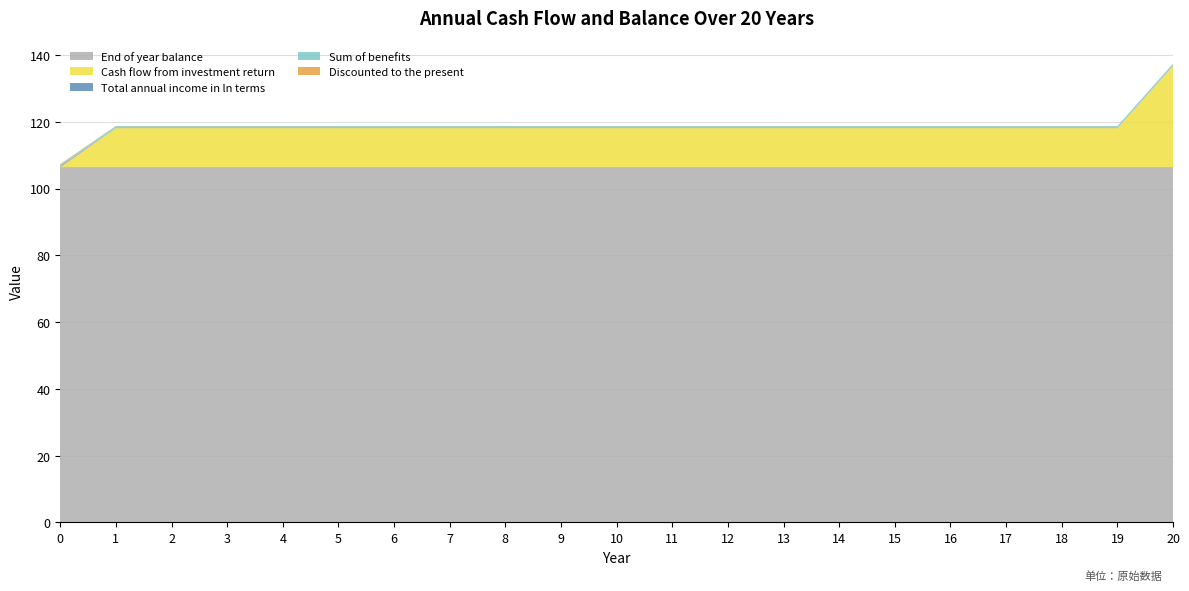

Reading left to right, transcribe all the data shown in this chart.

Discounted to the present: 0=0.3	1=0.0	2=0.0	3=0.0	4=0.0	5=0.0	6=0.0	7=0.0	8=0.0	9=0.0	10=0.0	11=0.0	12=0.0	13=0.0	14=0.0	15=0.0	16=0.0	17=0.0	18=0.0	19=0.0	20=0.0
Sum of benefits: 0=0.3	1=0.6	2=0.6	3=0.6	4=0.6	5=0.6	6=0.6	7=0.6	8=0.6	9=0.6	10=0.6	11=0.6	12=0.6	13=0.6	14=0.6	15=0.6	16=0.6	17=0.6	18=0.6	19=0.6	20=0.6
End of year balance: 0=106.4	1=106.4	2=106.4	3=106.4	4=106.4	5=106.4	6=106.4	7=106.4	8=106.4	9=106.4	10=106.4	11=106.4	12=106.4	13=106.4	14=106.4	15=106.4	16=106.4	17=106.4	18=106.4	19=106.4	20=106.4
Cash flow from investment return: 0=0.0	1=11.7	2=11.7	3=11.7	4=11.7	5=11.7	6=11.7	7=11.7	8=11.7	9=11.7	10=11.7	11=11.7	12=11.7	13=11.7	14=11.7	15=11.7	16=11.7	17=11.7	18=11.7	19=11.7	20=30.3
Total annual income in ln terms: 0=0.3	1=0.0	2=0.0	3=0.0	4=0.0	5=0.0	6=0.0	7=0.0	8=0.0	9=0.0	10=0.0	11=0.0	12=0.0	13=0.0	14=0.0	15=0.0	16=0.0	17=0.0	18=0.0	19=0.0	20=0.1